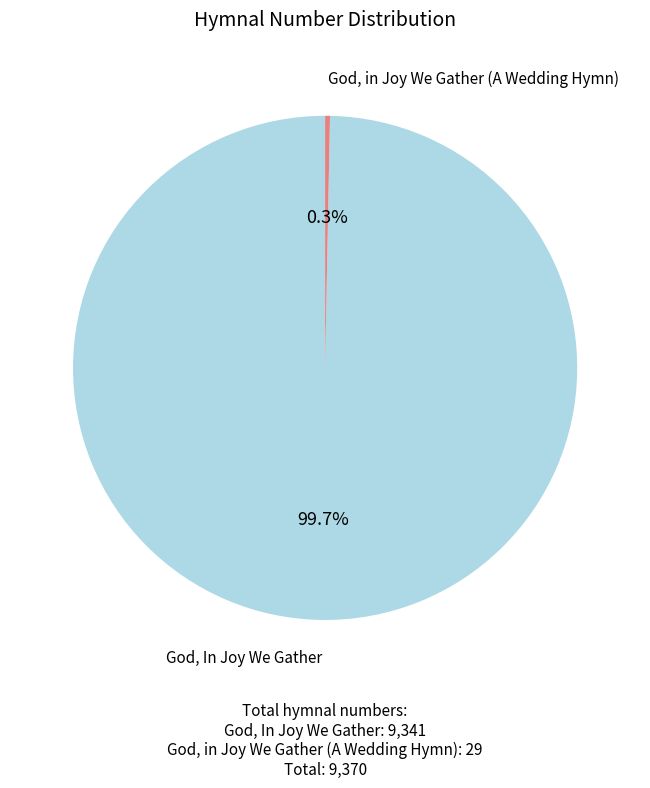

Does any single category account for the majority?

Yes